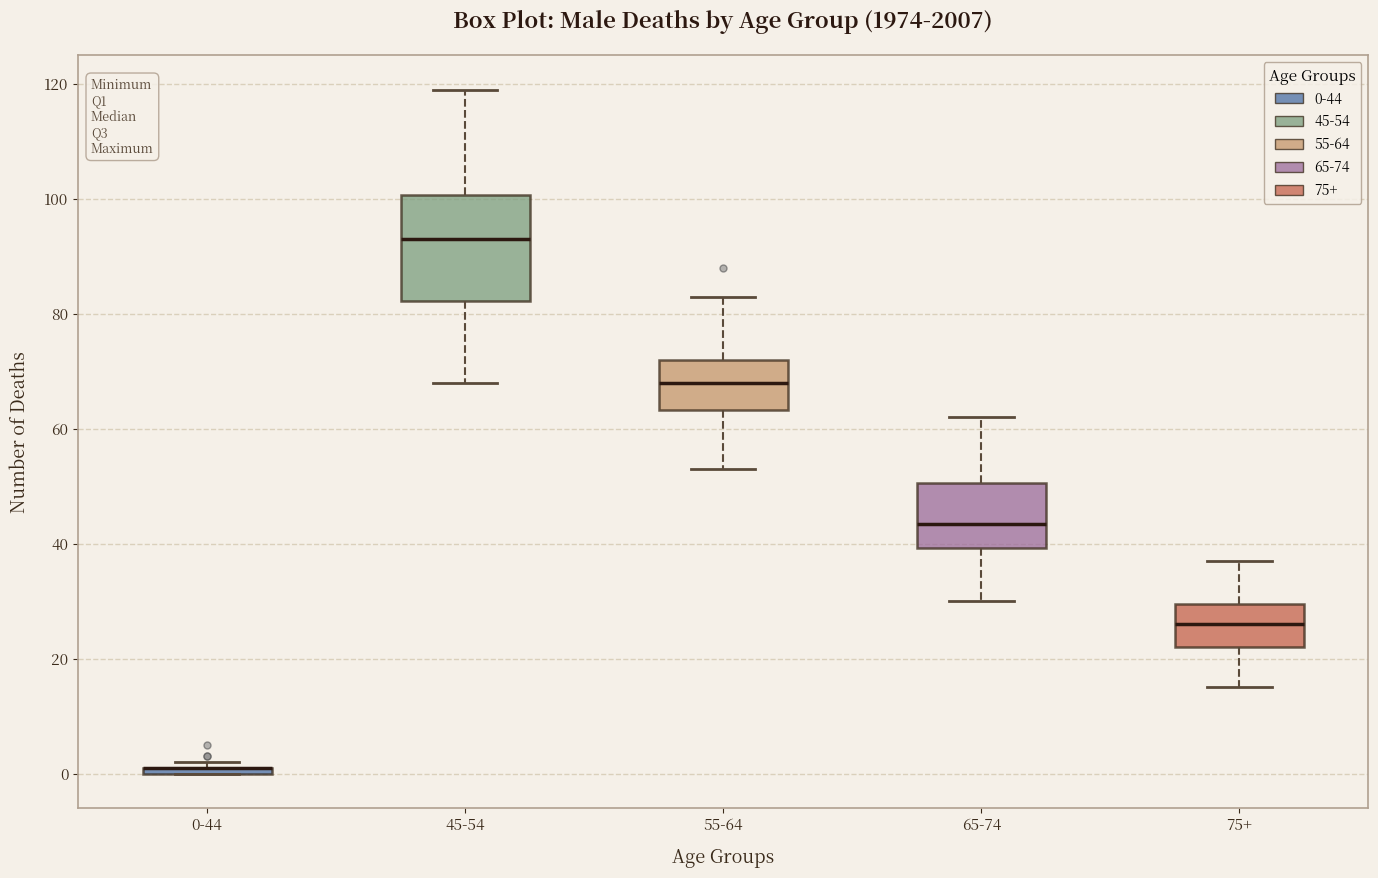

Which box is the tallest, from its lower edge to its upper edge?

45-54